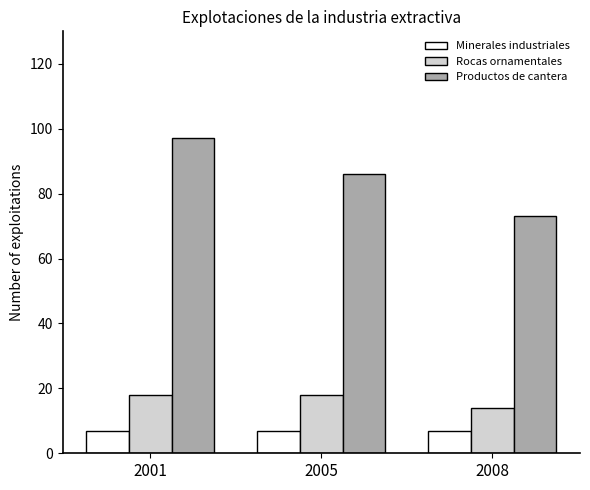

What are all the series names shown in the legend?

Minerales industriales, Rocas ornamentales, Productos de cantera